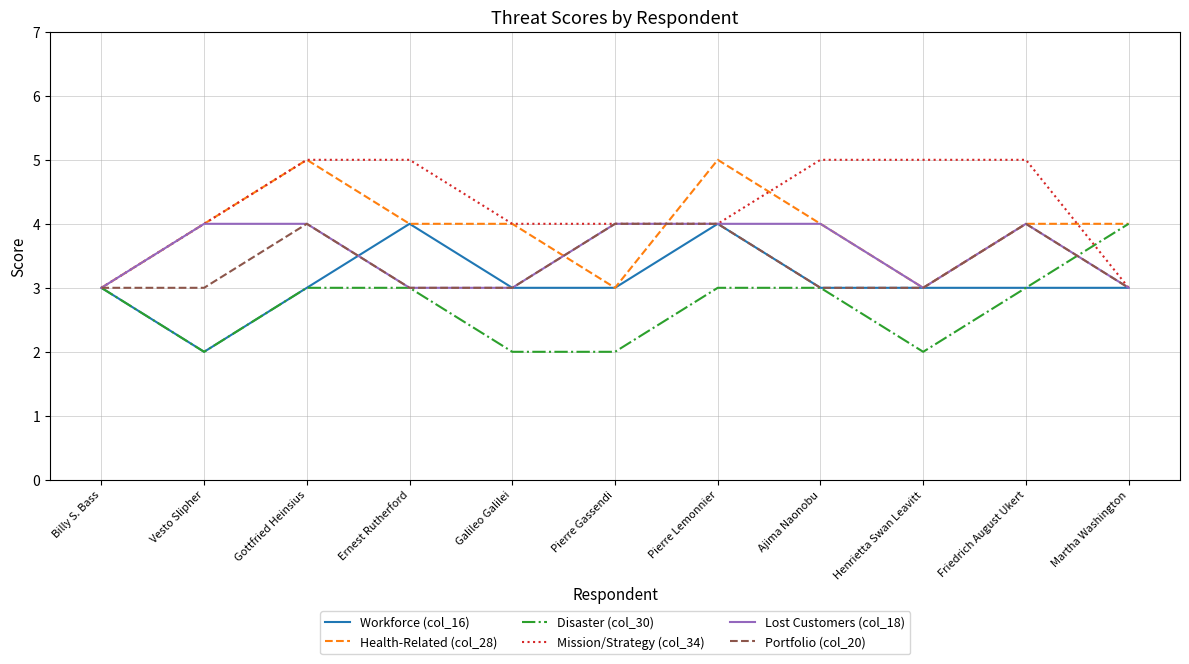

How many Mission/Strategy (col_34) values are between 4 and 5?

9